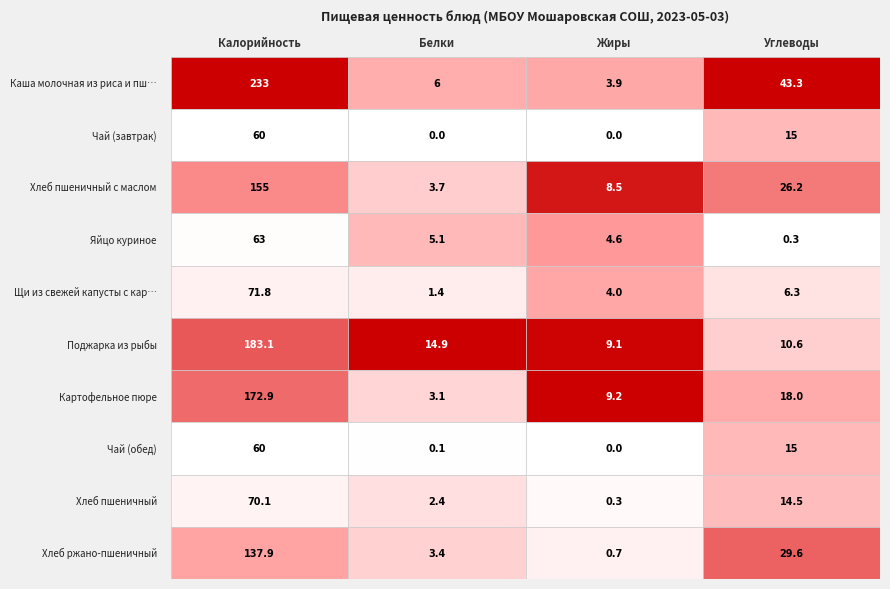

Is the value of Щи из свежей капусты с картофелем at 2 greater than the value of Каша молочная из риса и пшена at 0?

No